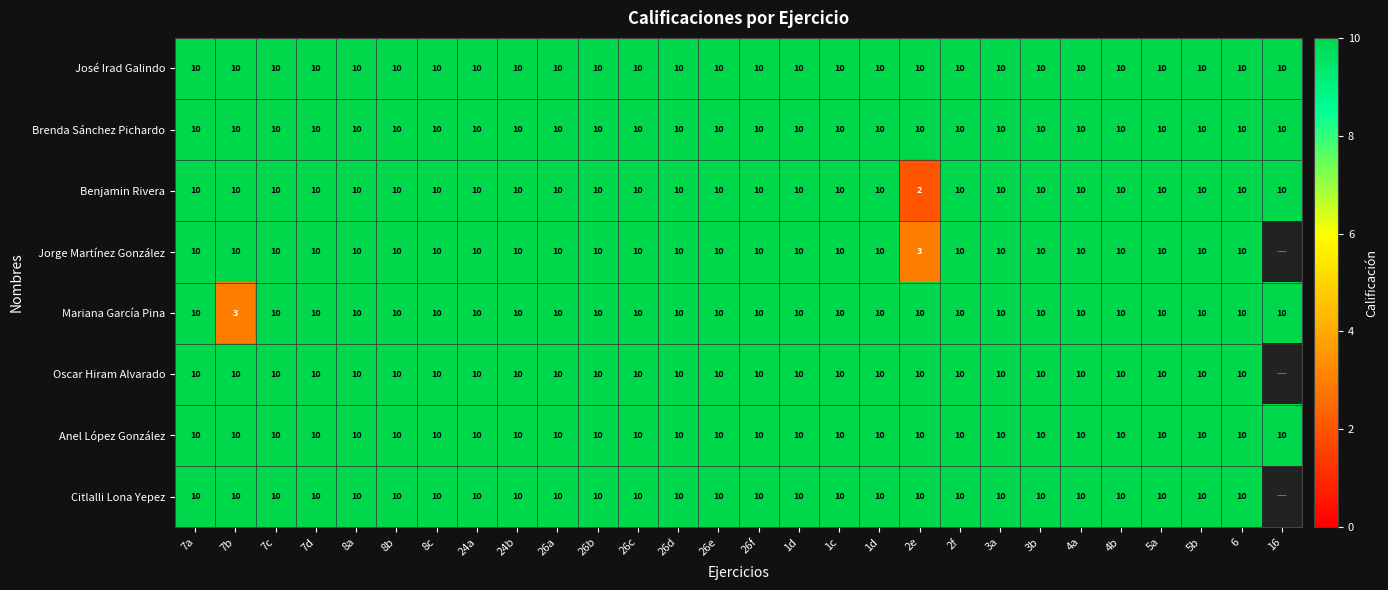

At which category is the sum across all series the highest?

7a